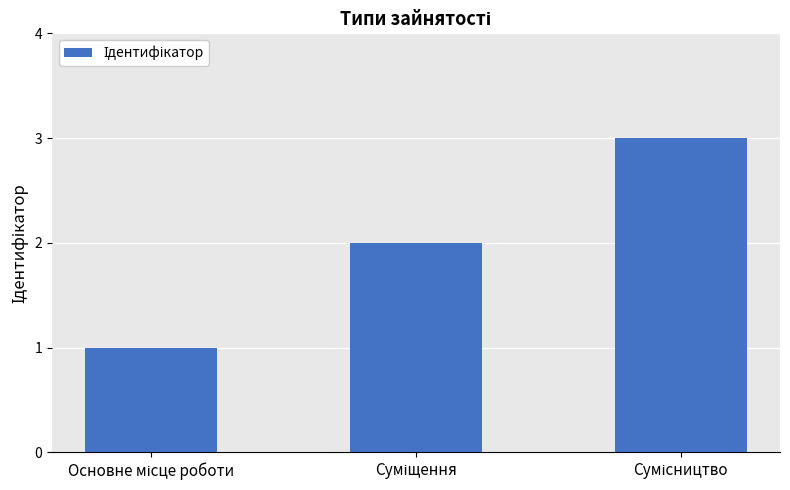

Count the values in the range 1 to 3.

3